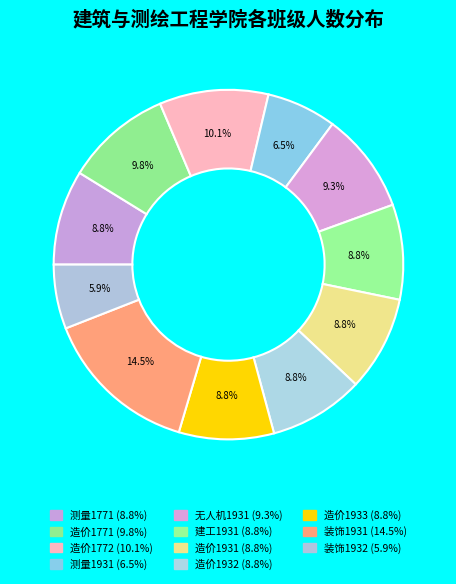

What is the smallest slice in the pie chart?

装饰1932